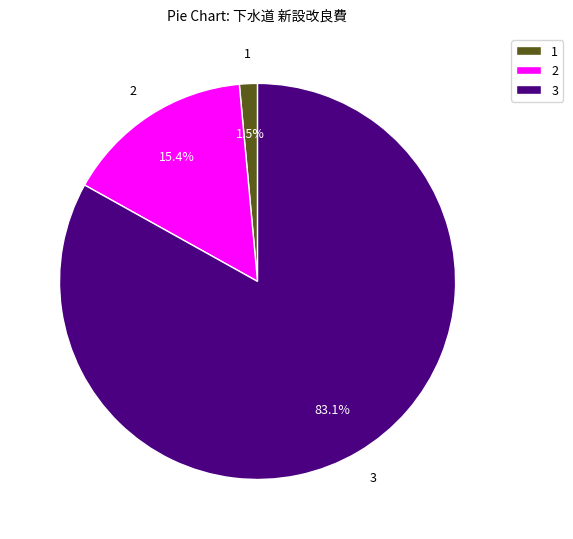

Count the number of slices in the pie.

3